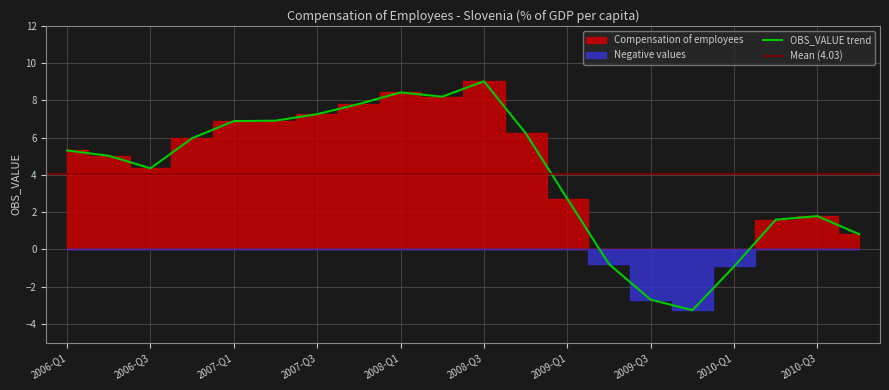

Between 2007-Q1 and 2007-Q4, which is larger?

2007-Q4